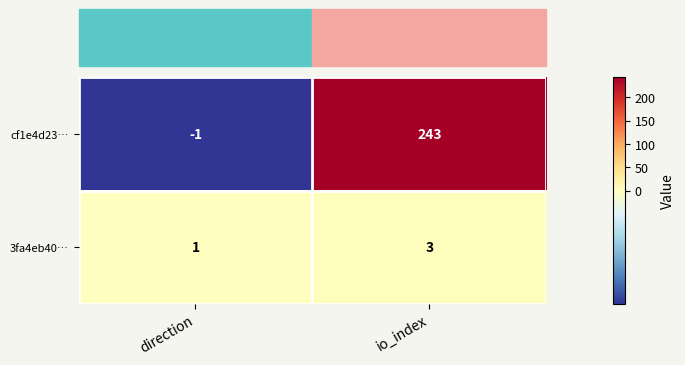

What is the maximum value shown in the chart?

243